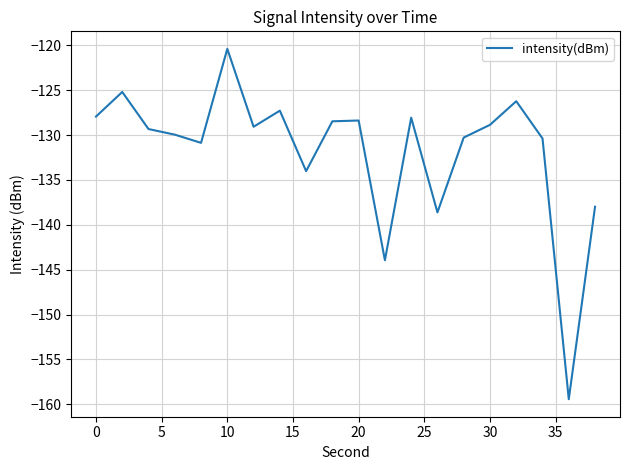

What is the greatest value displayed?

-120.4